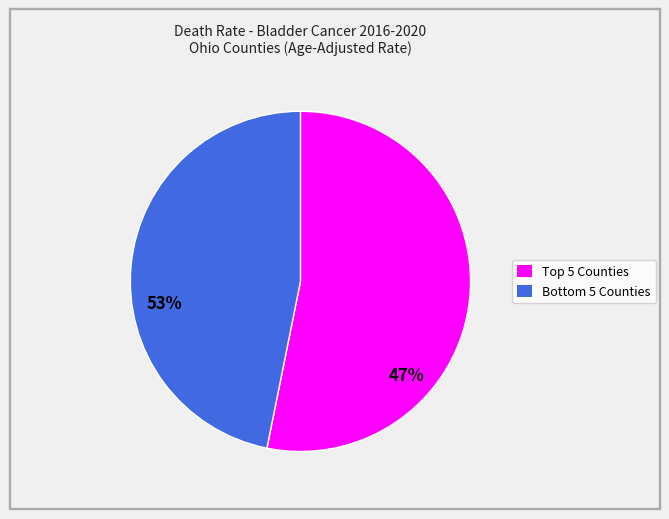

How many slices are in this pie chart?

2